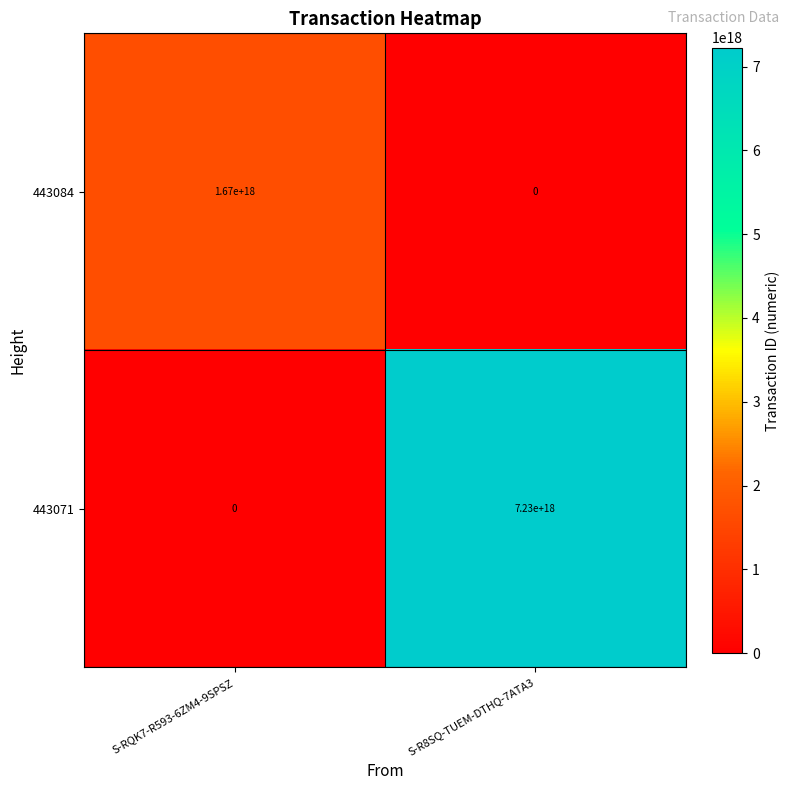

At which label does 443071 reach its minimum?

S-RQK7-R593-6ZM4-9SPSZ